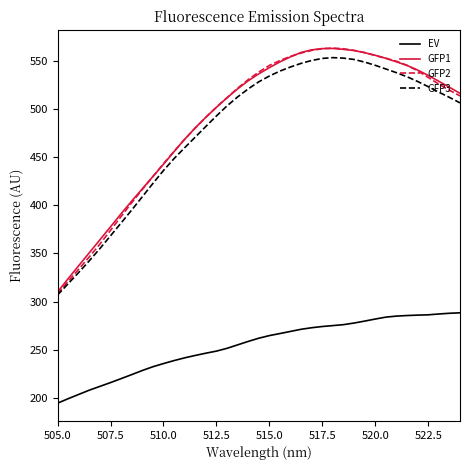

Is this an area chart (filled region under the line)?

No